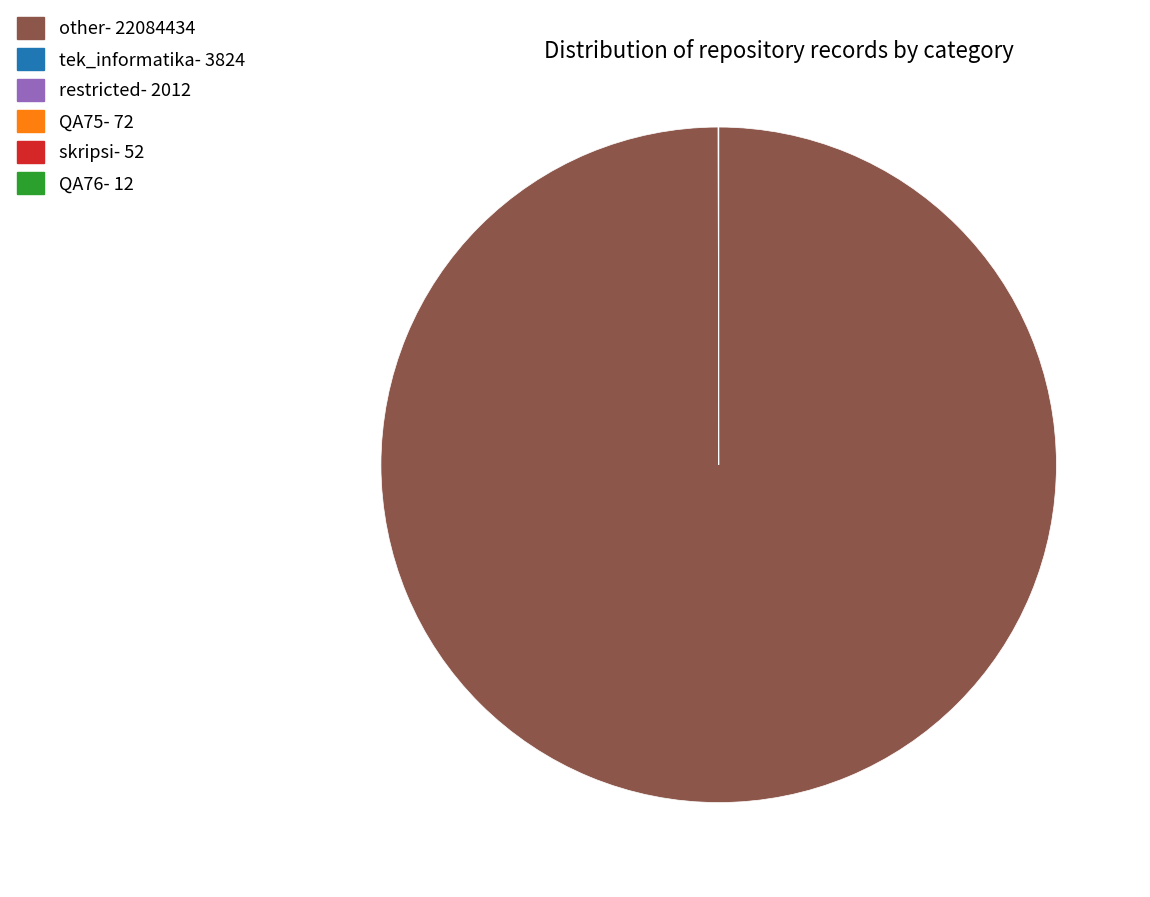

Which category has the biggest portion of the pie?

other- 22084434